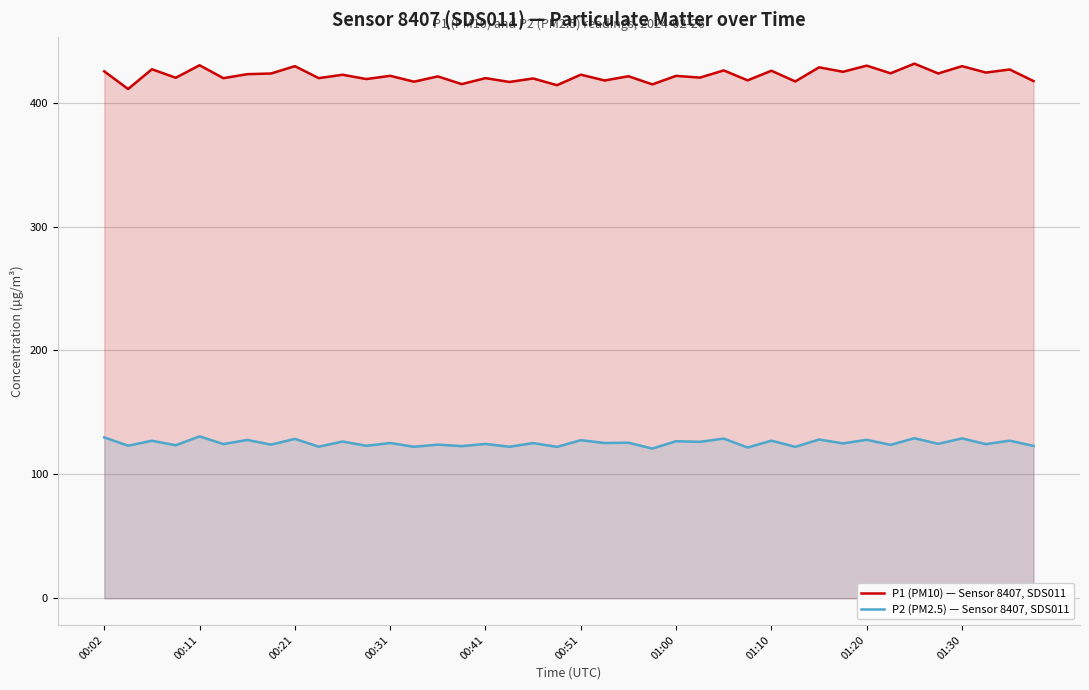

What is the sum of the P2 (PM2.5) — Sensor 8407, SDS011 values at 17 and 15?

245.1